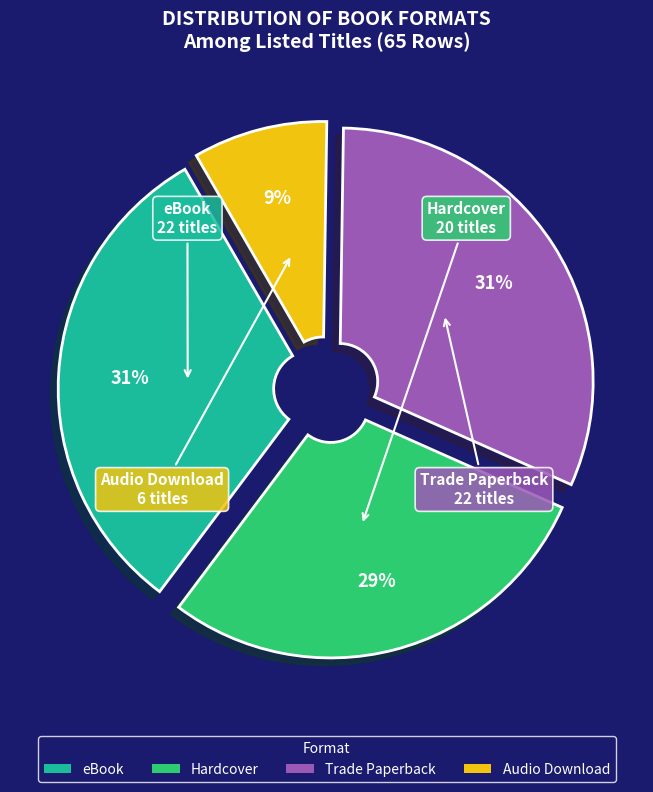

To the nearest percent, what portion does Hardcover represent?

29%